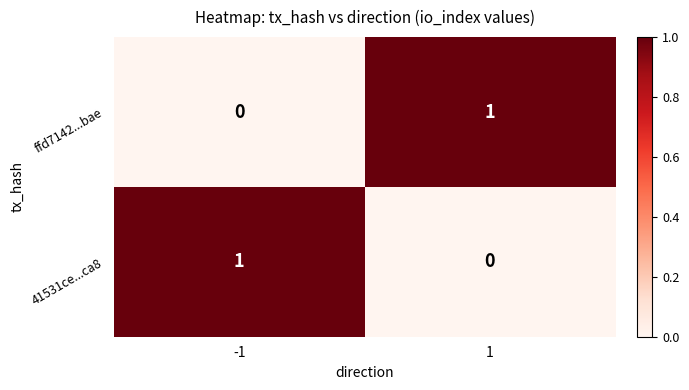

True or false: ffd7142...bae has a value of 2 at 1.

False